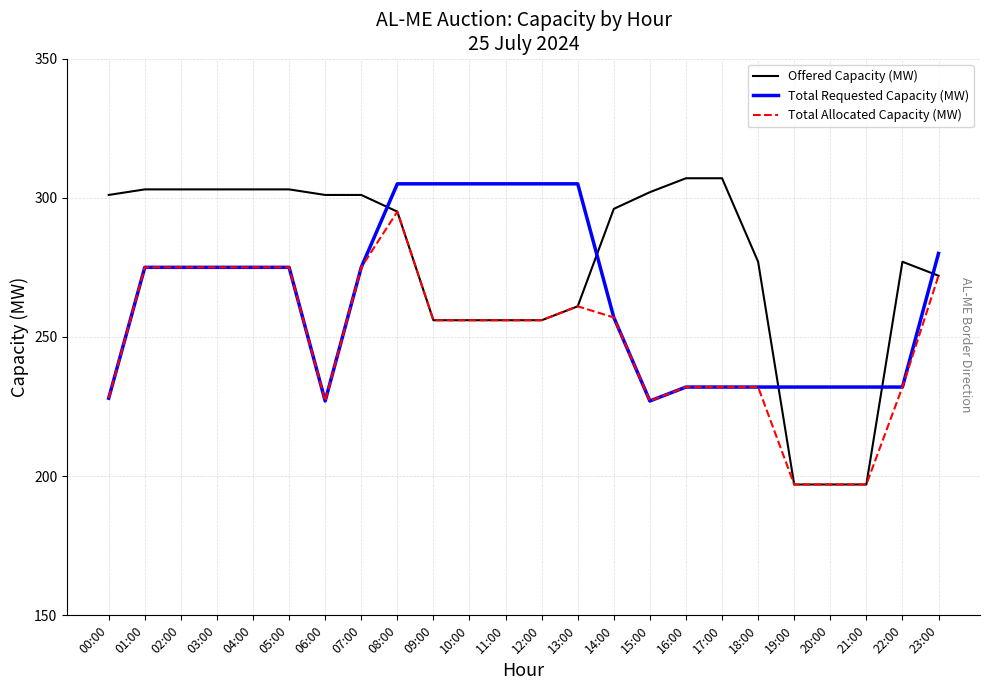

Between 04:00 and 20:00, which series saw the biggest shift?

Offered Capacity (MW)